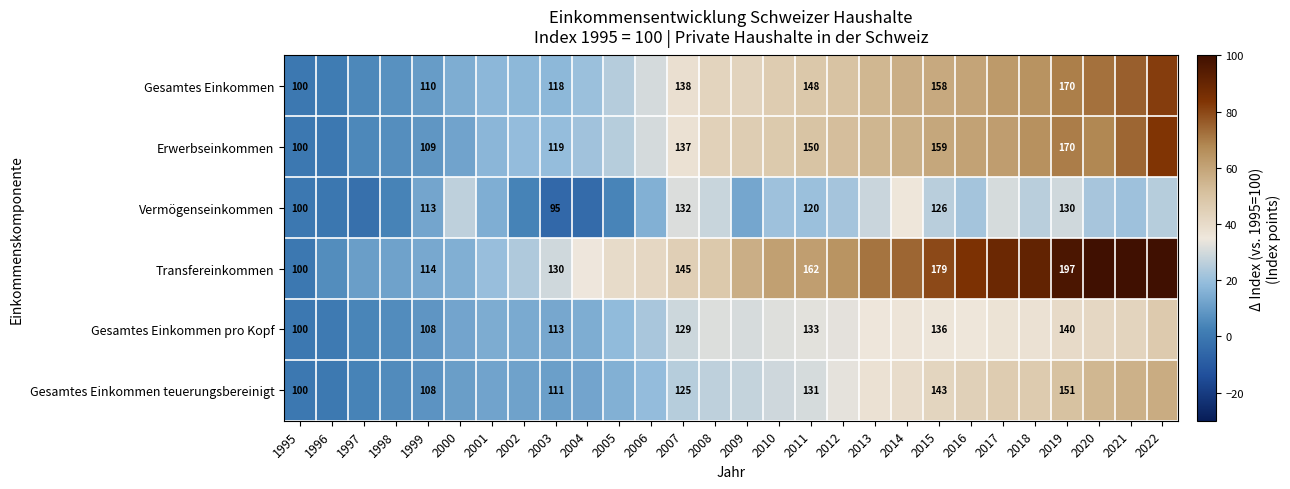

How many data points in Gesamtes Einkommen teuerungsbereinigt are above 27?

14